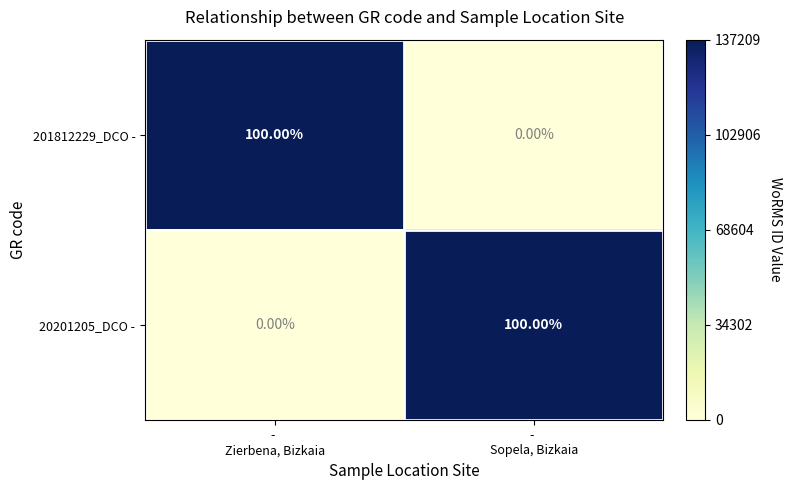

What is the difference between the maximum and minimum values in the 20201205_DCO - series?

100